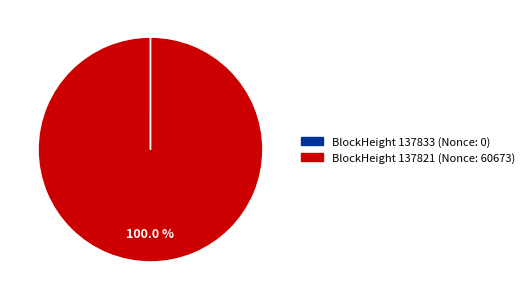

Which category accounts for the majority?

BlockHeight 137821 (Nonce: 60673)